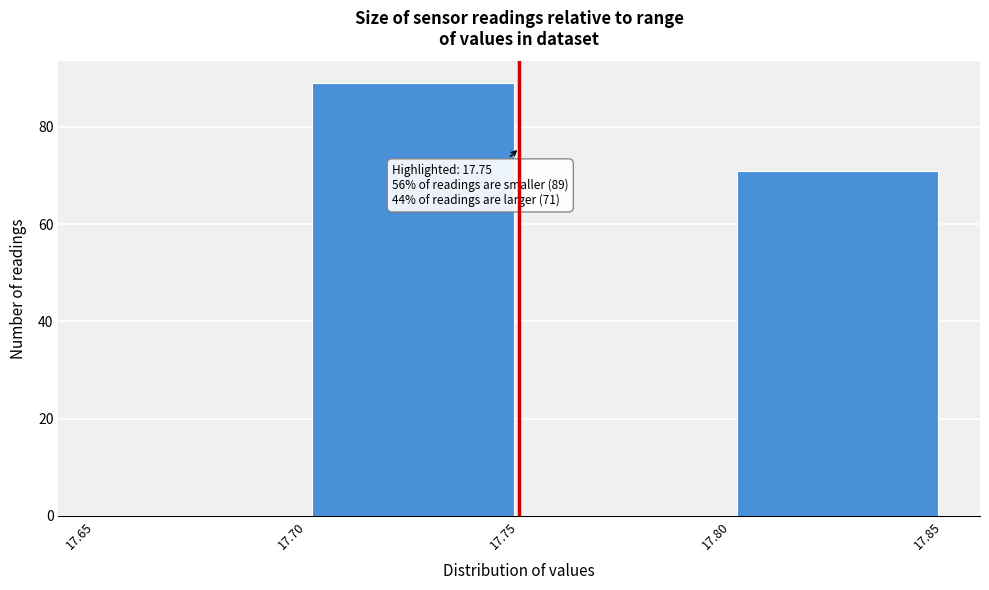

Over which range of the x-axis is the bar tallest?

17.70 to 17.75